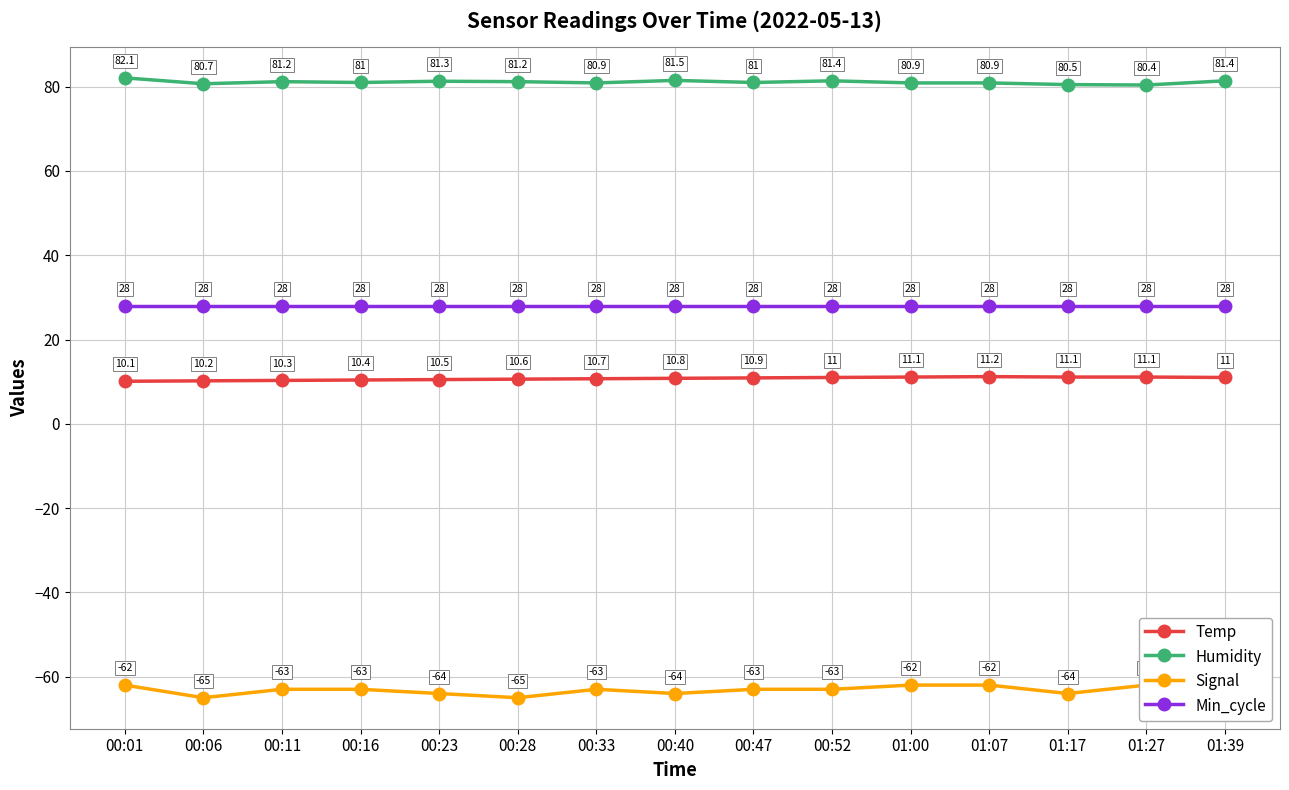

At how many categories does at least one series exceed 26?

15